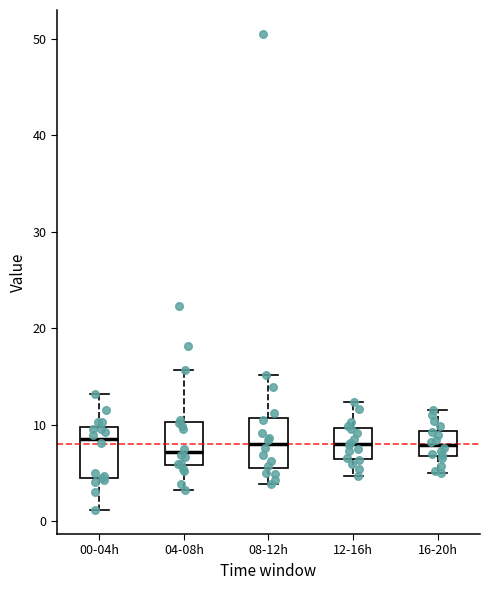

Reading left to right, transcribe this box plot: for each box, give where its median line is, the range the box spans, and where its two whiskers end, as read against the y-axis. The values are not printed on the chart, so give them approximately, as read against the axis.

00-04h: median 9, box 4 to 10, whiskers 1 to 13
04-08h: median 7, box 6 to 10, whiskers 3 to 16
08-12h: median 8, box 5 to 11, whiskers 4 to 15
12-16h: median 8, box 6 to 10, whiskers 5 to 12
16-20h: median 8, box 7 to 9, whiskers 5 to 12